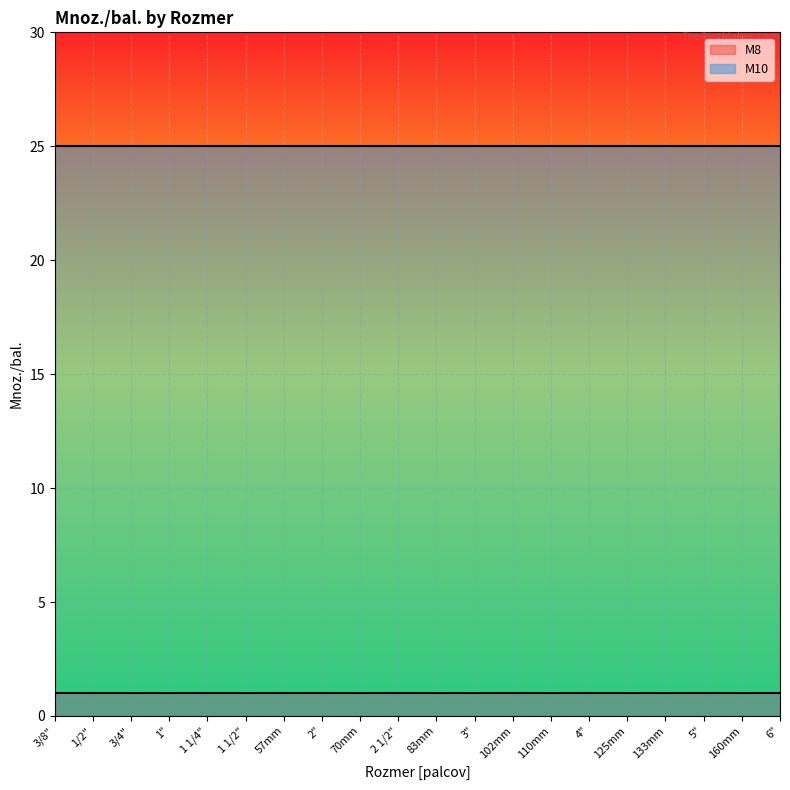

True or false: M10 and M8 cross at least once.

False